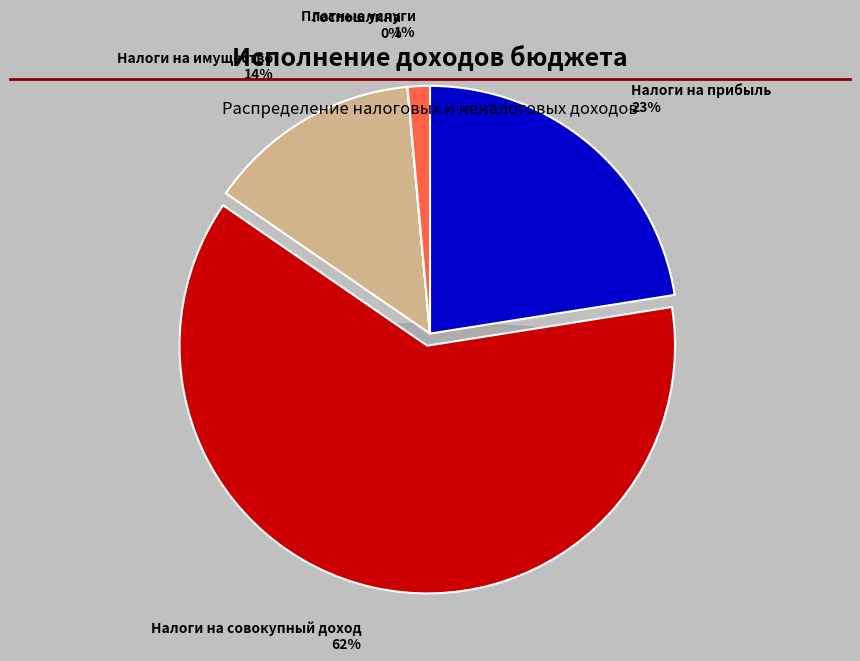

Is it true that НАЛОГИ НА СОВОКУПНЫЙ ДОХОД is 70% of the pie?

False